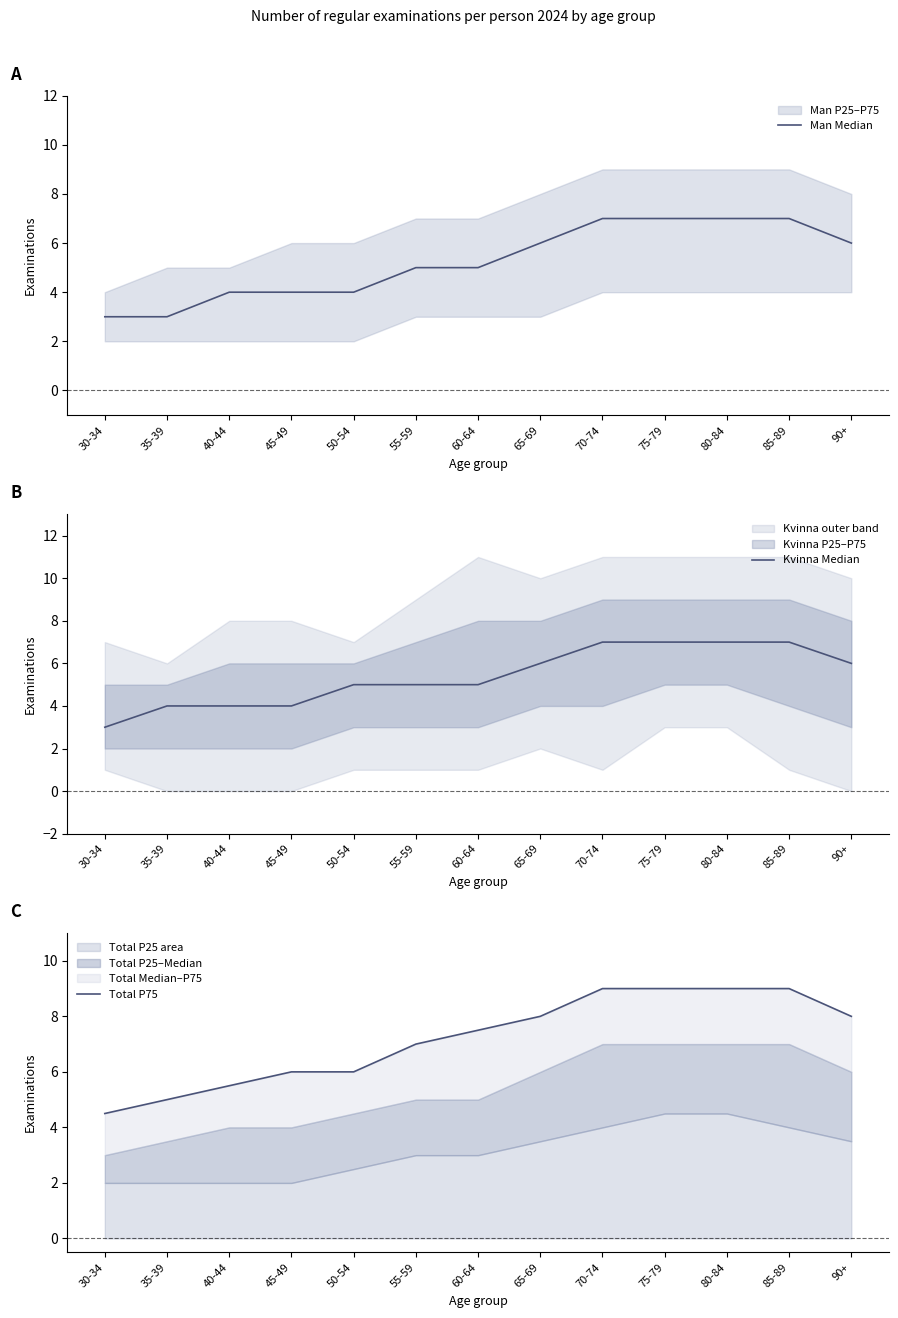

The value of Man Median at 30-34 is 2.0. True or false?

False